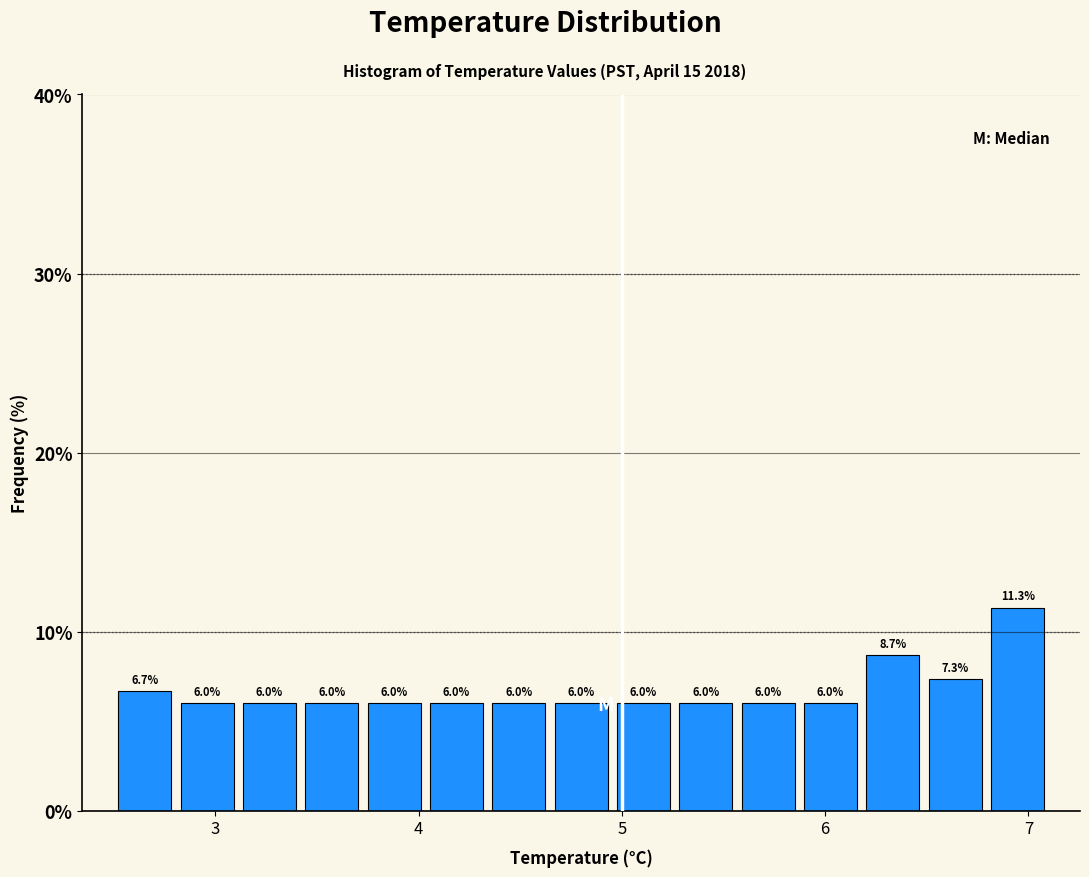

Around what value on the x-axis is the tallest bar? Give the approximate position of its centre, as read against the axis.

6.9